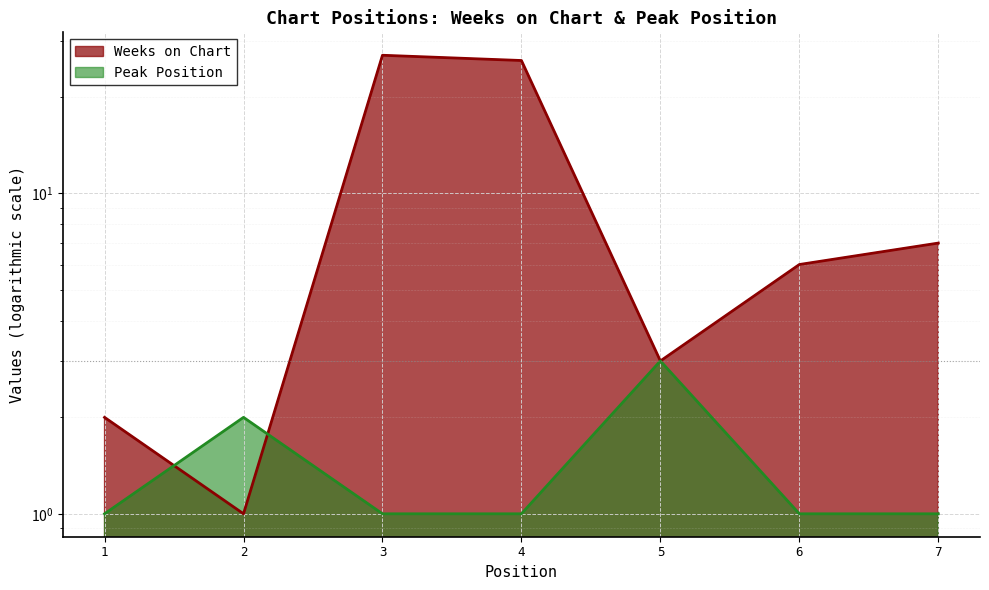

What is the smallest value displayed?

1